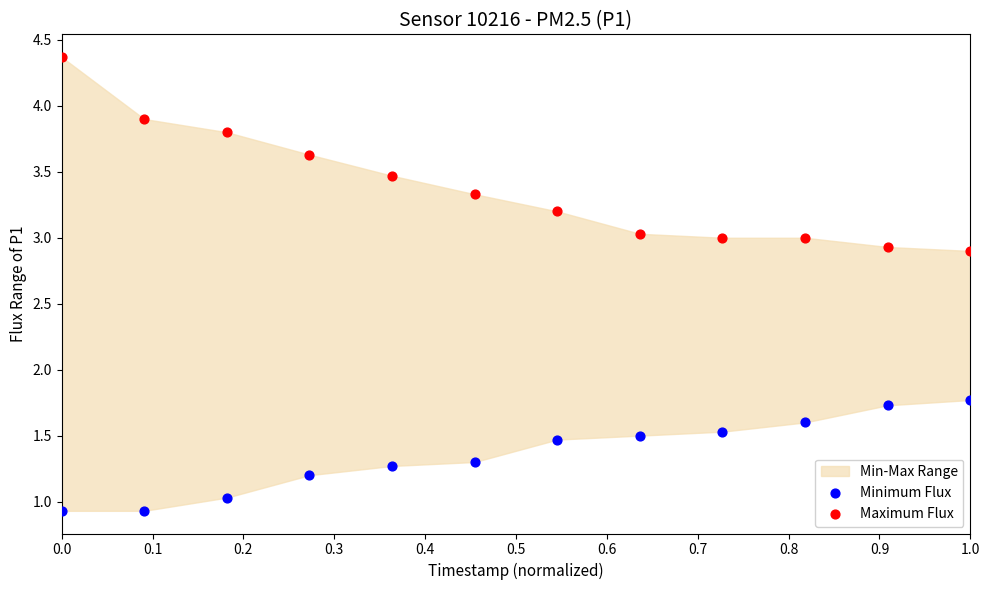

Which series reaches the minimum Y coordinate?

Minimum Flux